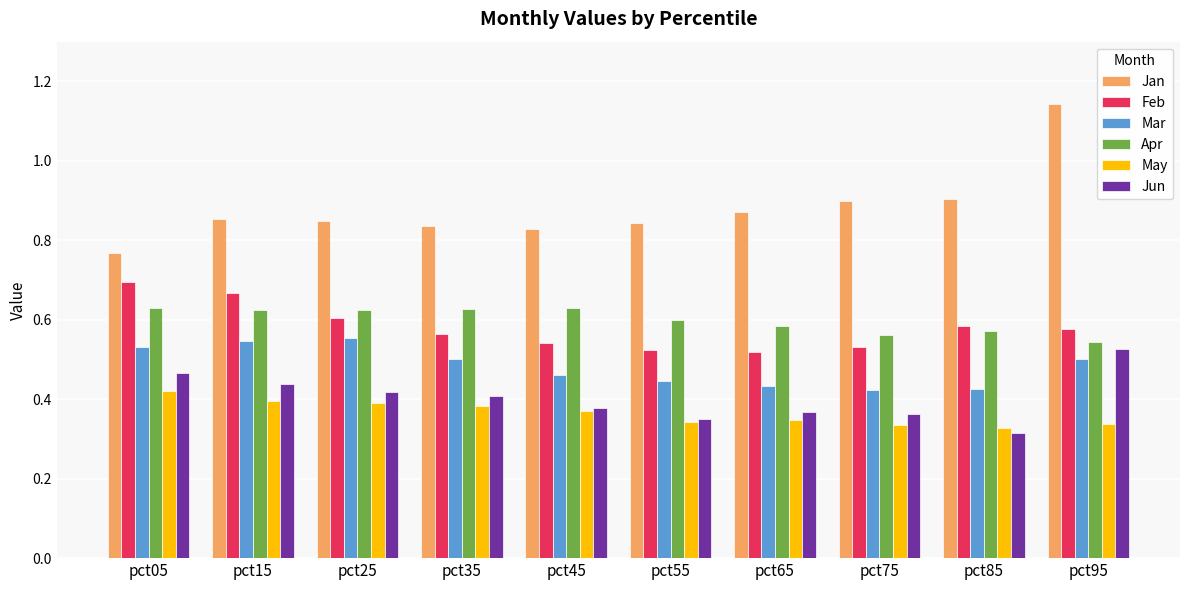

How many Apr values are between 0 and 1?

10